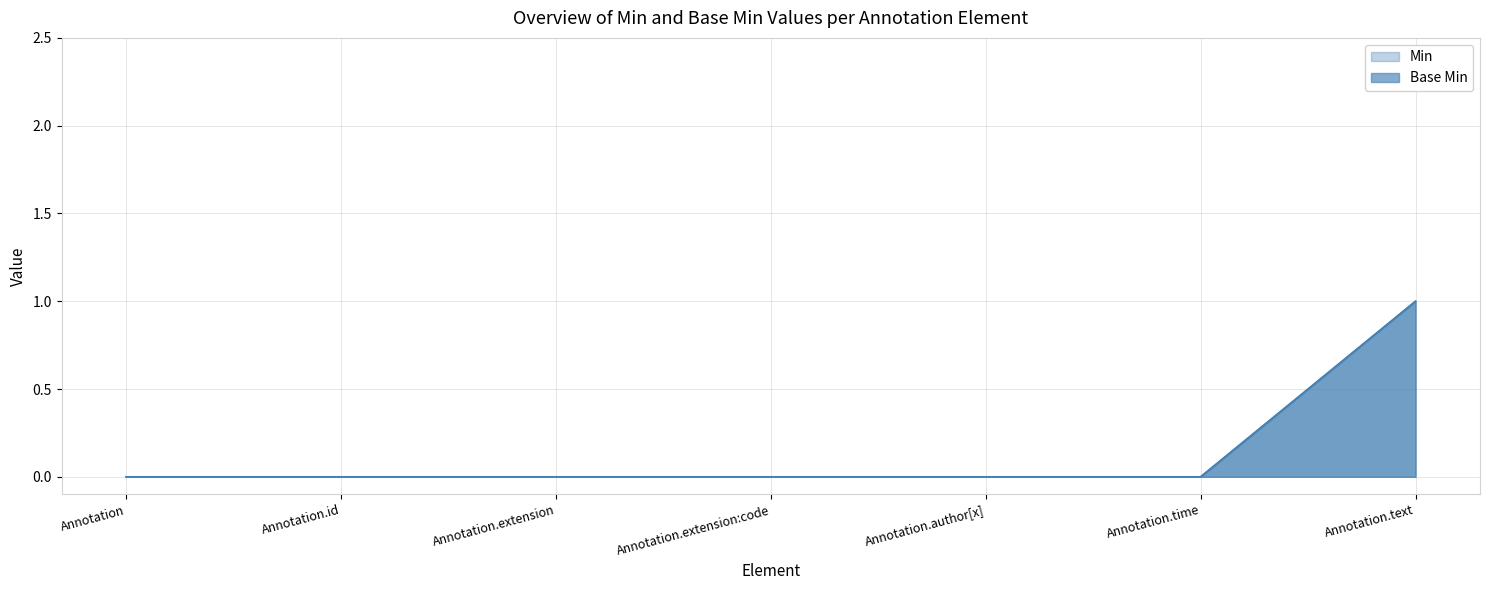

Which series changed the most between Annotation.extension and Annotation.author[x]?

Base Min